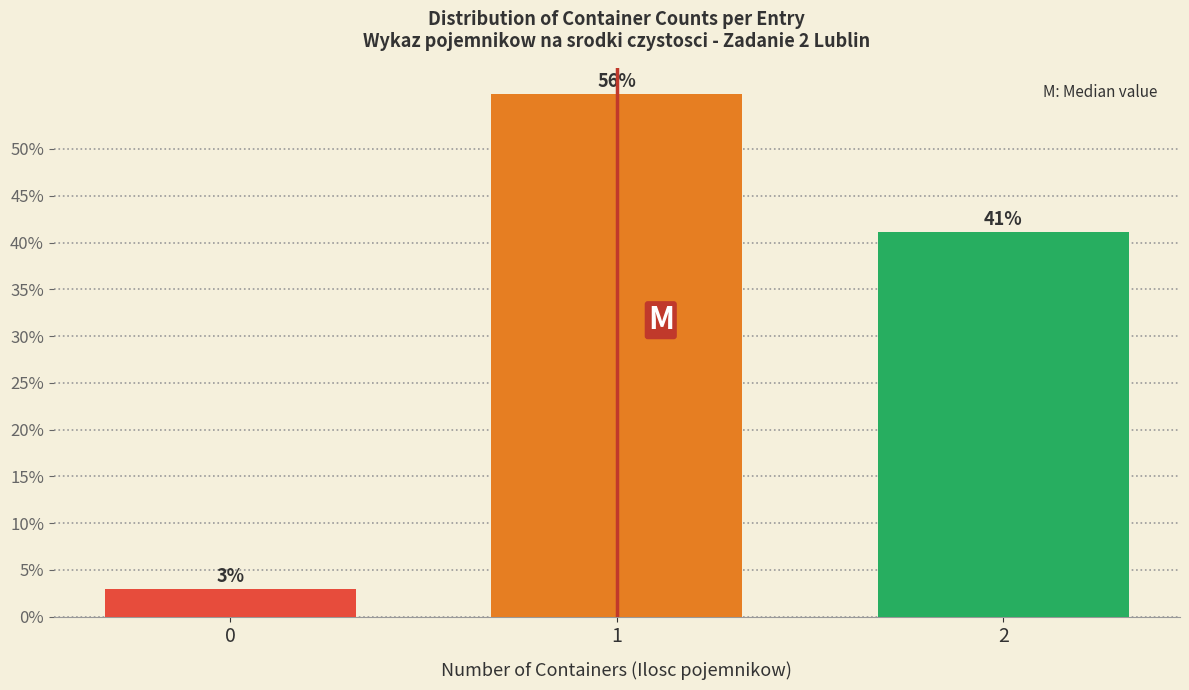

Approximately how many times larger is the value at 1 compared to 2?

1.4